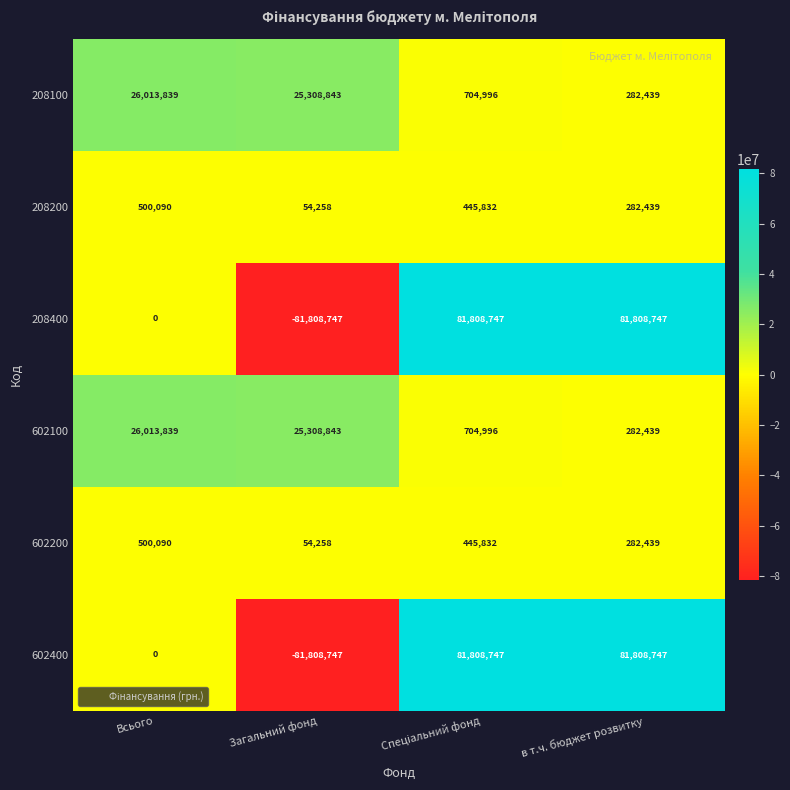

At which label does 602100 first exceed 25308843?

Всього